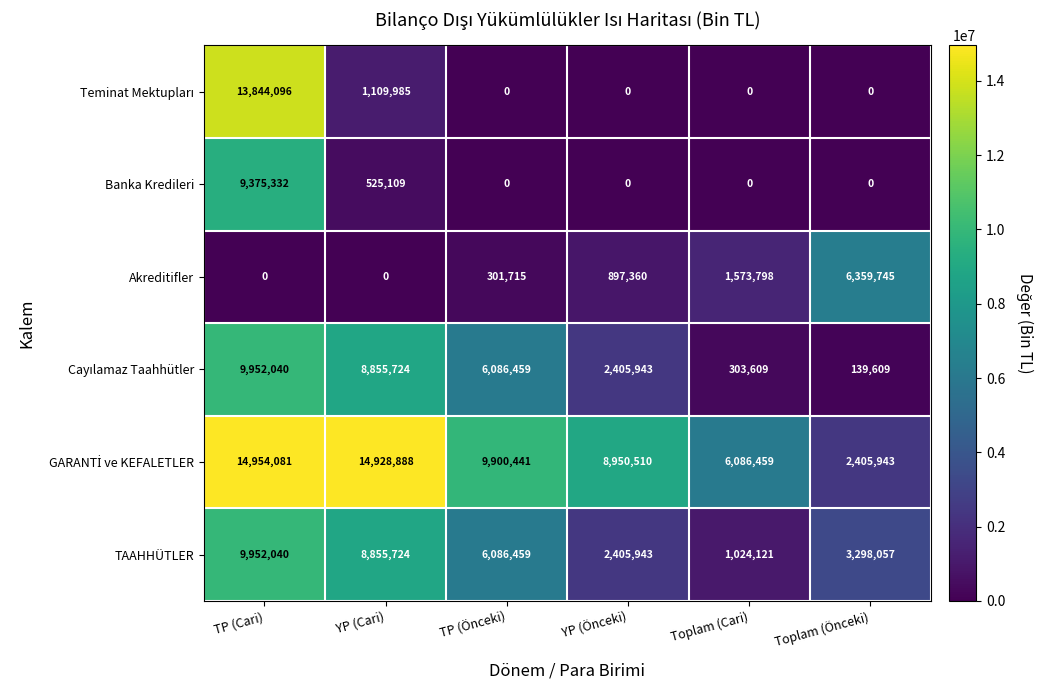

What is the difference between the second highest and second lowest values in the Banka Kredileri series?

525109